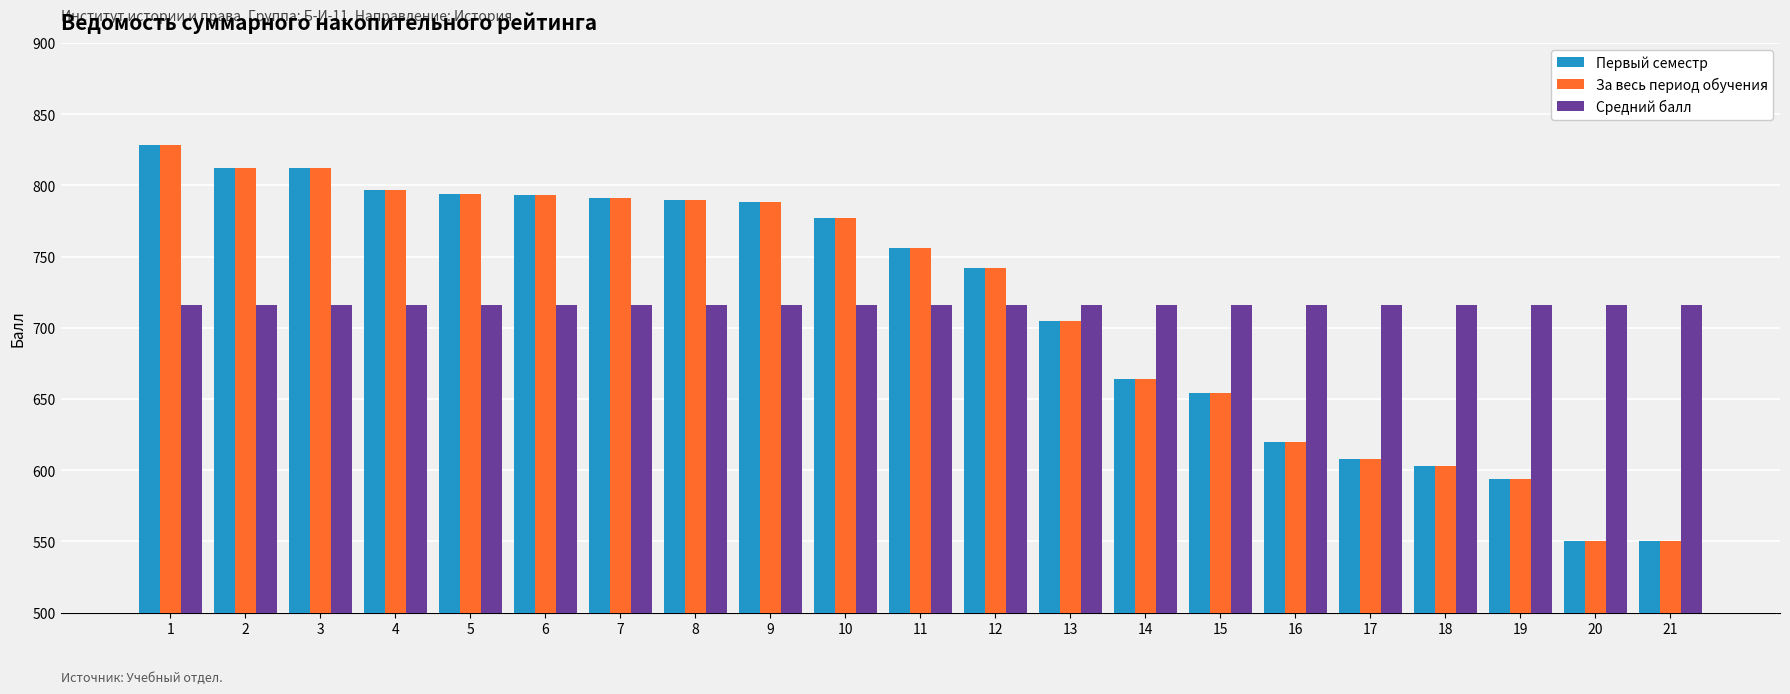

What is the difference between the maximum and minimum values in the За весь период обучения series?

278